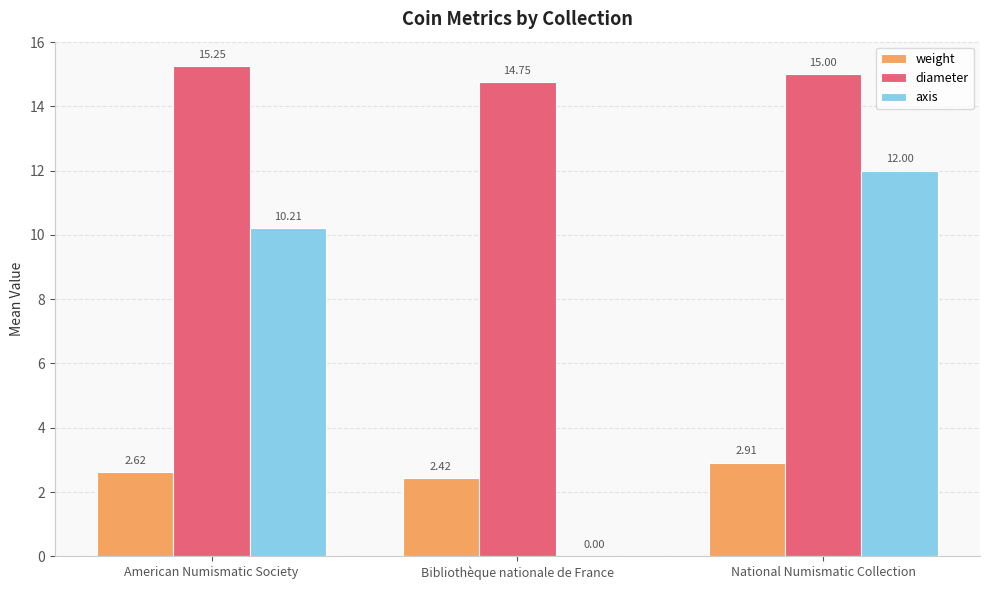

What are all the series names shown in the legend?

weight, diameter, axis